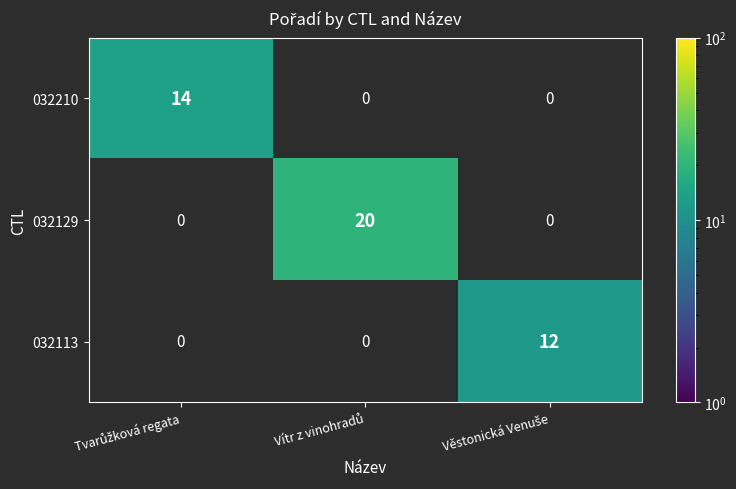

Count the number of categories in the chart.

3